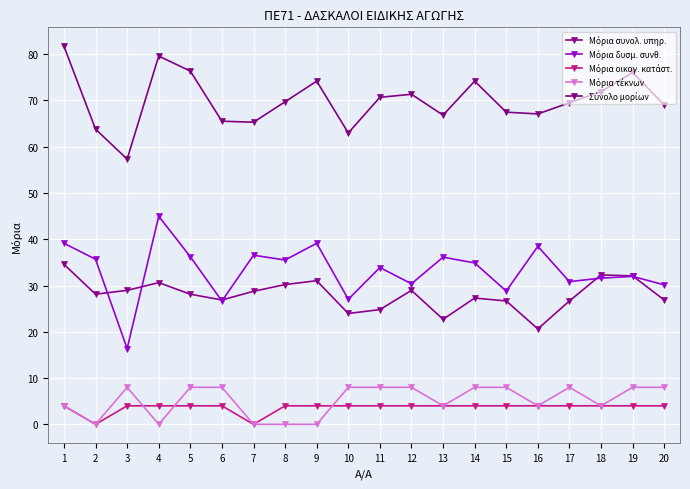

At 19, list the series in order from largest to smallest.

Σύνολο μορίων, Μόρια συνολ. υπηρ., Μόρια δυσμ. συνθ., Μόρια τέκνων, Μόρια οικογ. κατάστ.